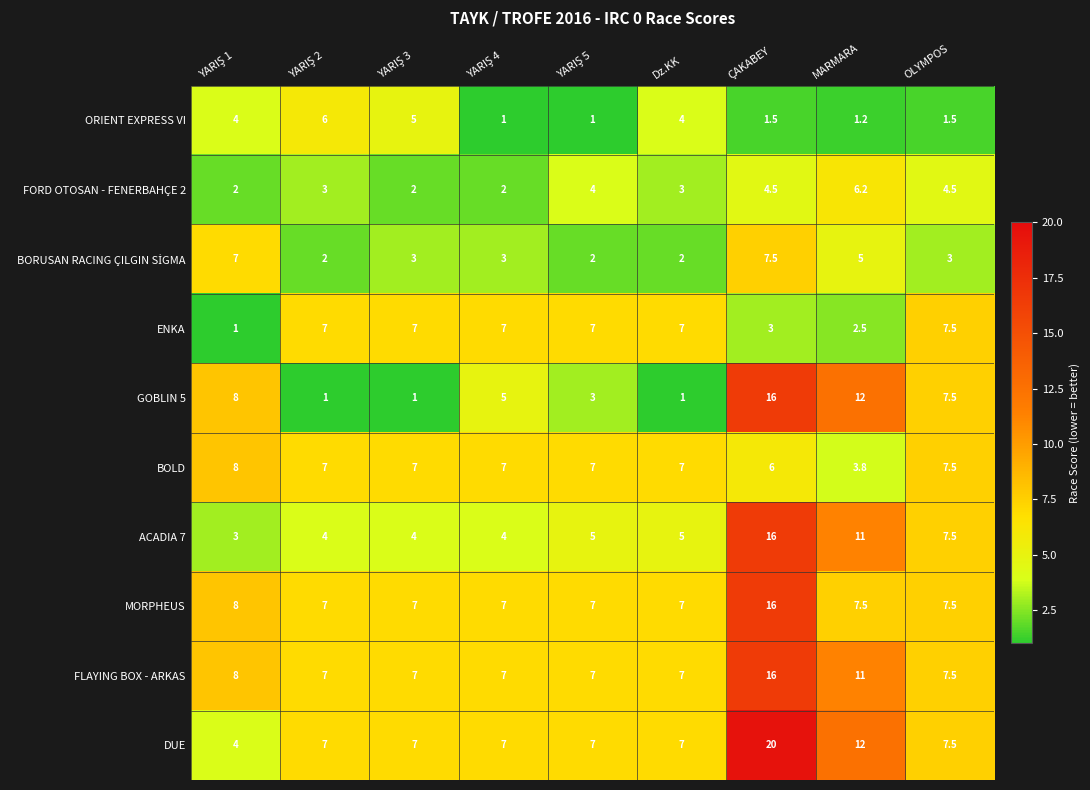

Count the FORD OTOSAN - FENERBAHÇE 2 values in the range 2 to 4.

6